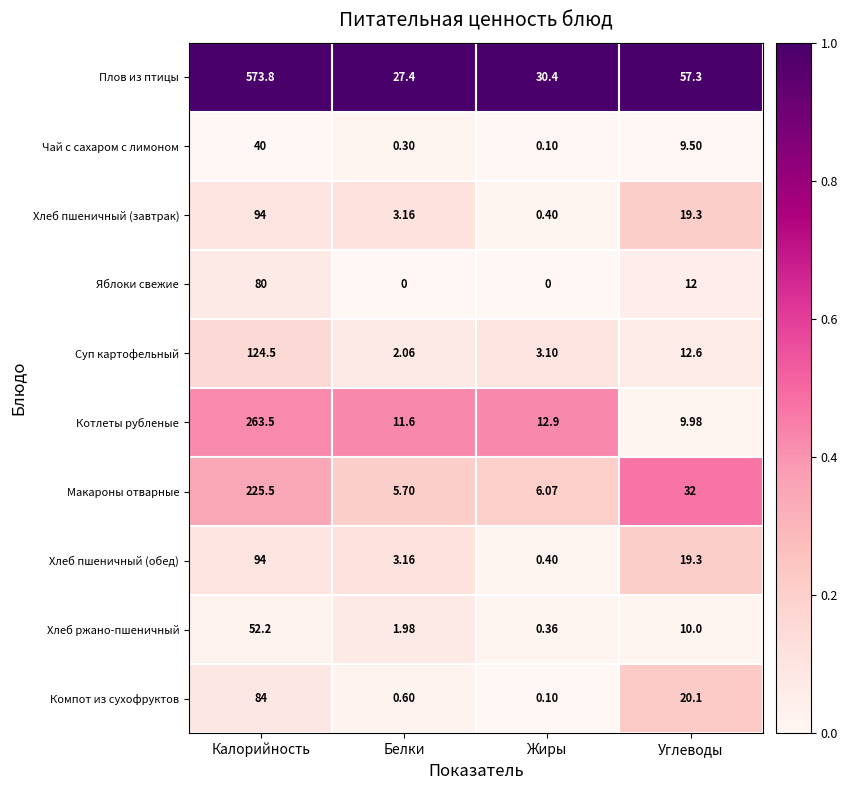

Which label corresponds to the largest value in the chart?

Калорийность